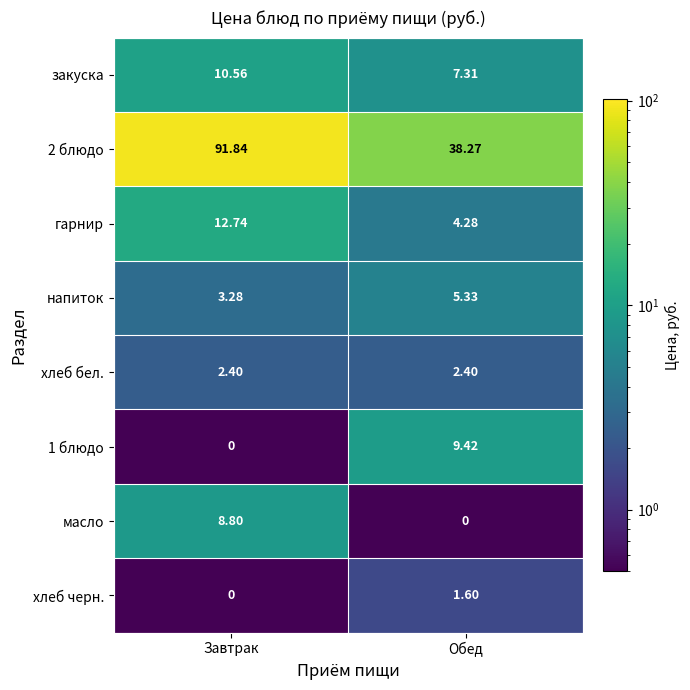

How many categories are shown in the chart?

2